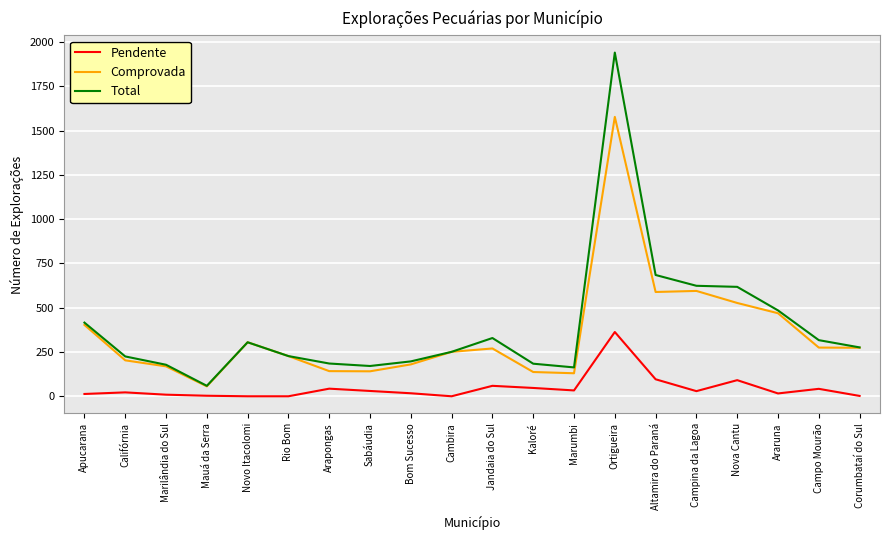

Which category has the highest value in the Total series?

Ortigueira